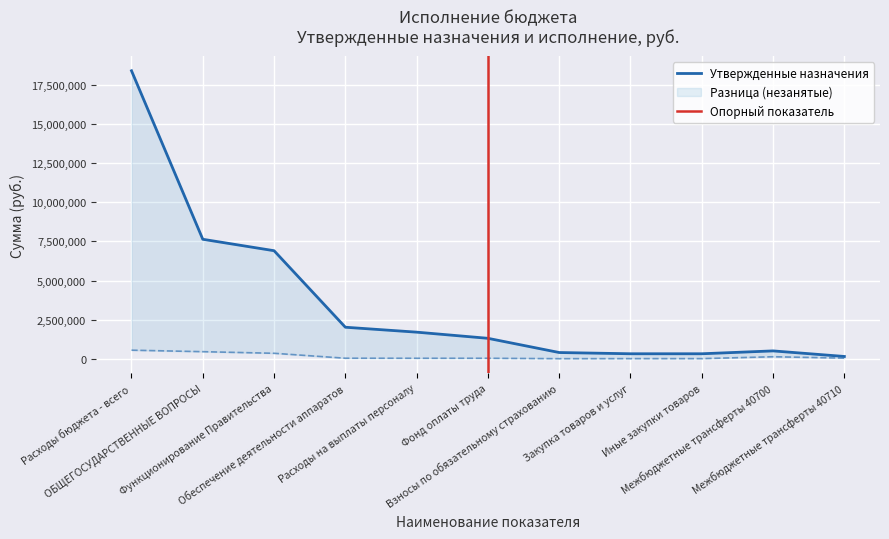

What is the maximum value shown in the chart?

18421920.0